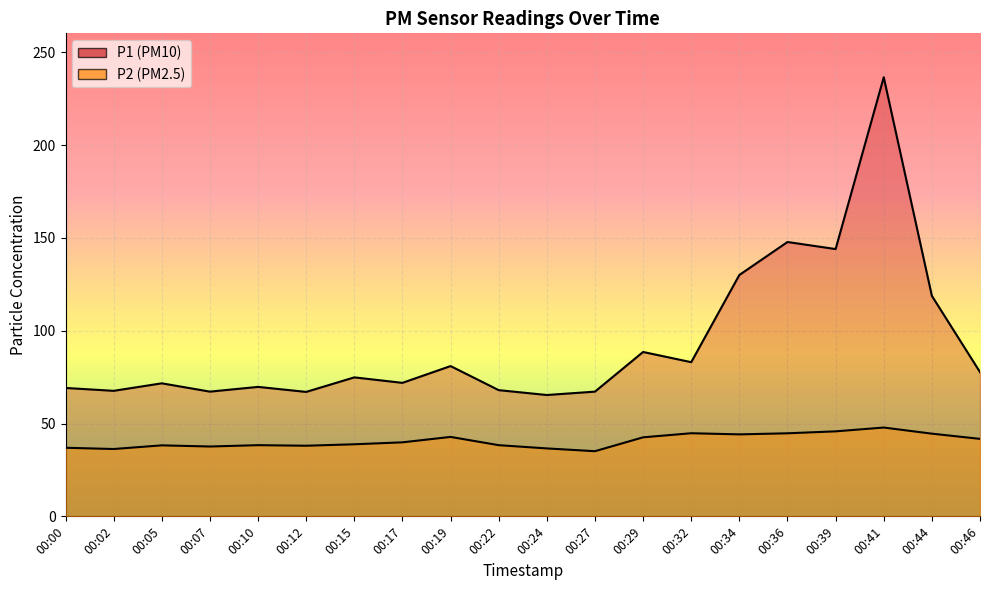

At which label is P1 closest to 150?

00:36